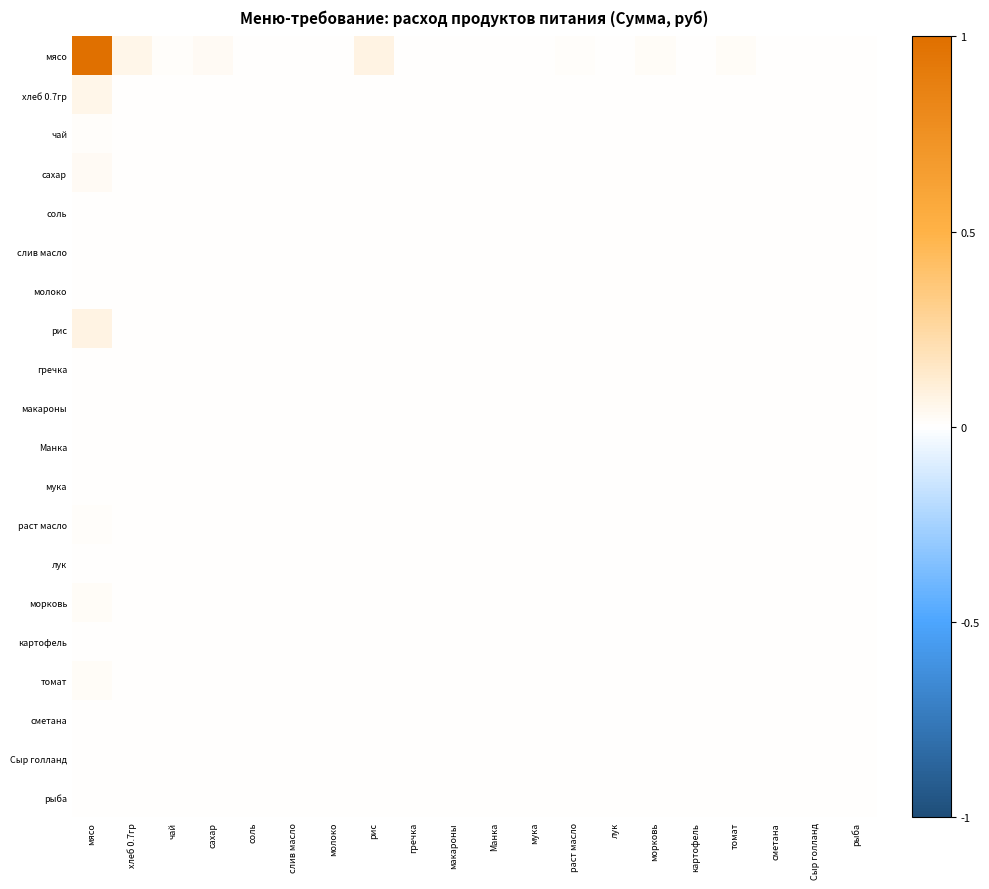

Between макароны and рыба, which is larger?

макароны